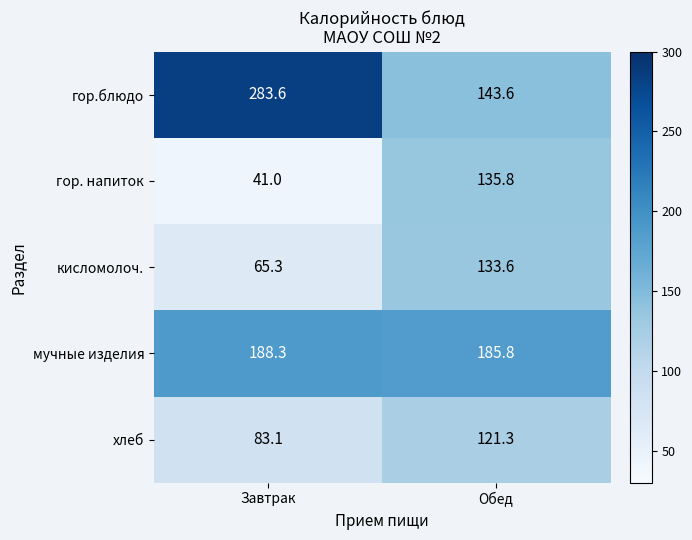

What is the average value of the гор.блюдо series?

213.6